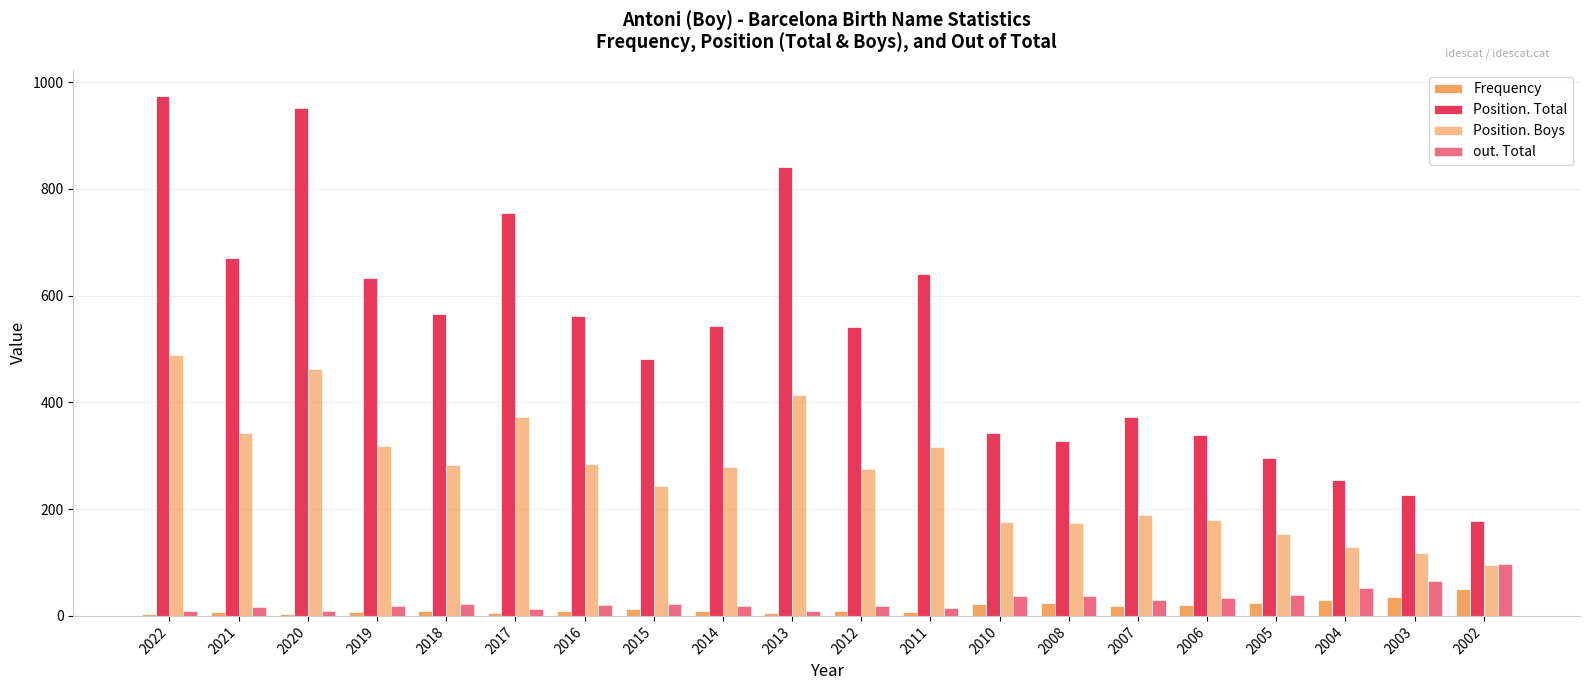

Which series has the widest spread of values?

Position. Total